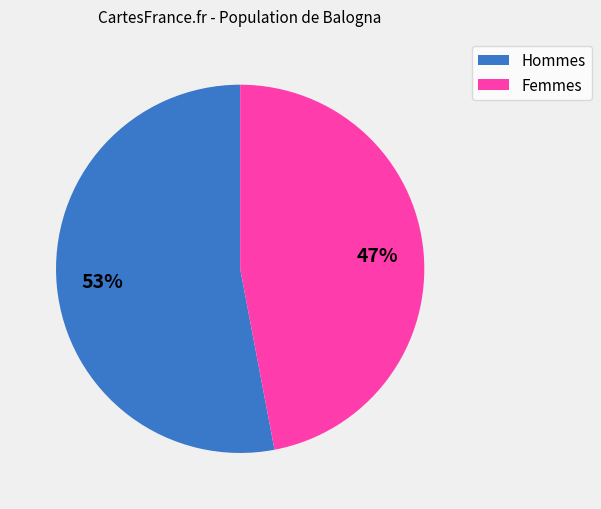

How many segments does this pie chart have?

2